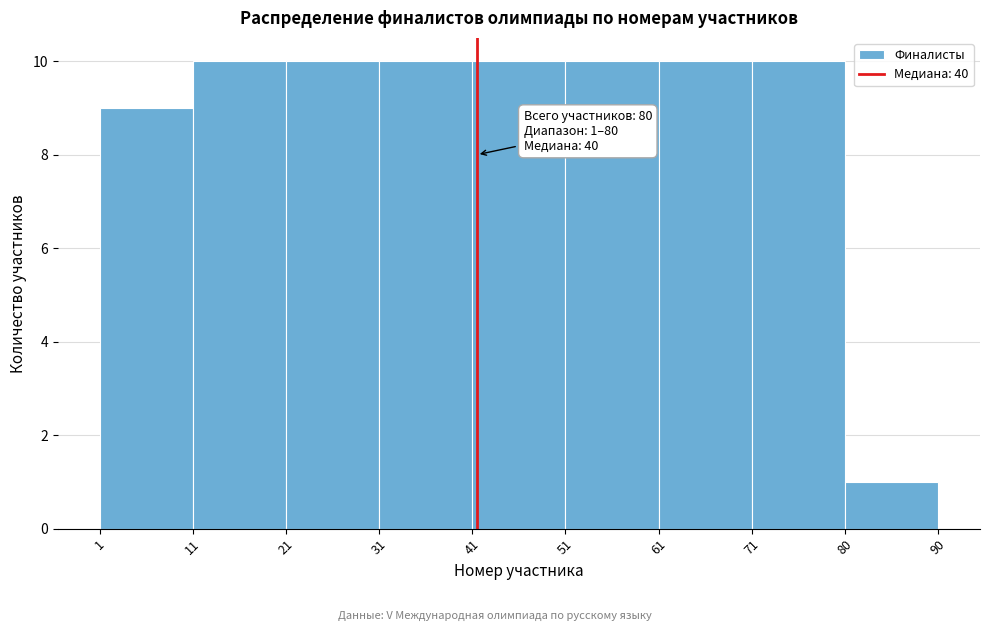

Reading right to left, what are all the values shown in this chart?

80=1	71=10	61=10	51=10	41=10	31=10	21=10	11=10	1=9